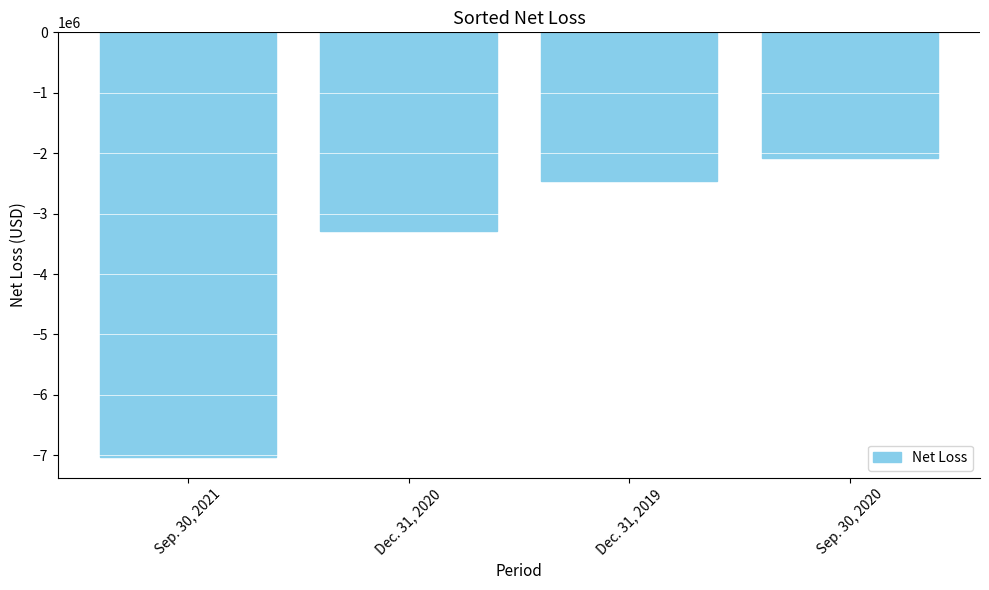

What is the sum of all values?

-14841000